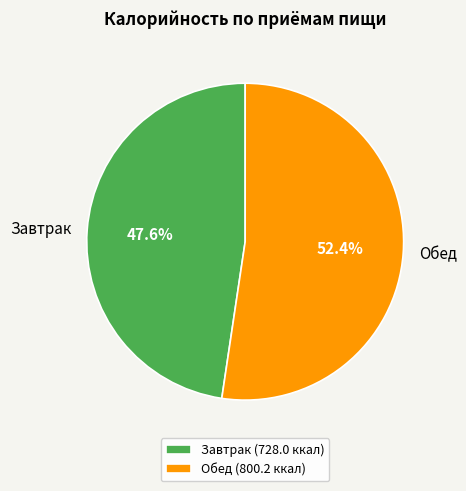

To the nearest percent, what is the combined percentage of Обед and Завтрак?

100%